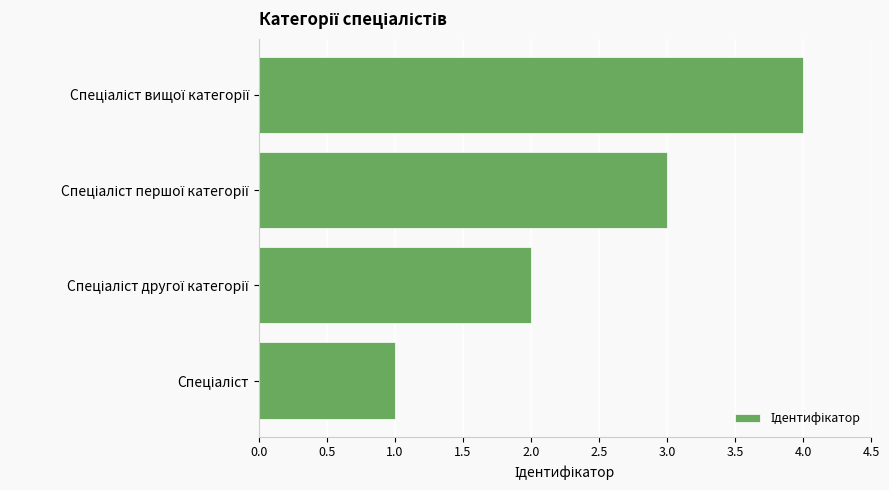

What is the difference between the maximum and minimum values?

3